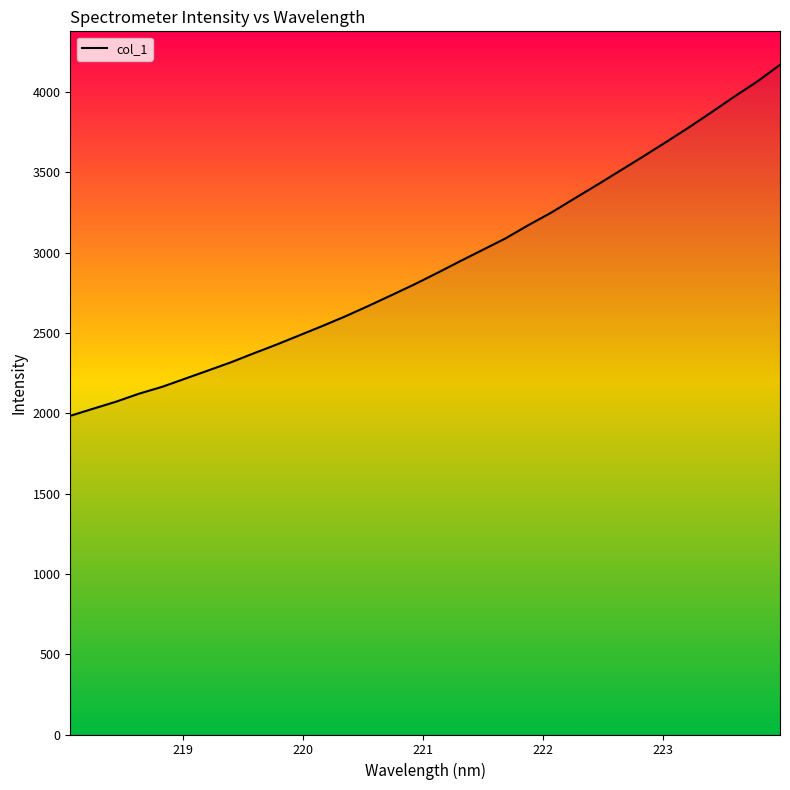

How many lines are shown in the chart?

1